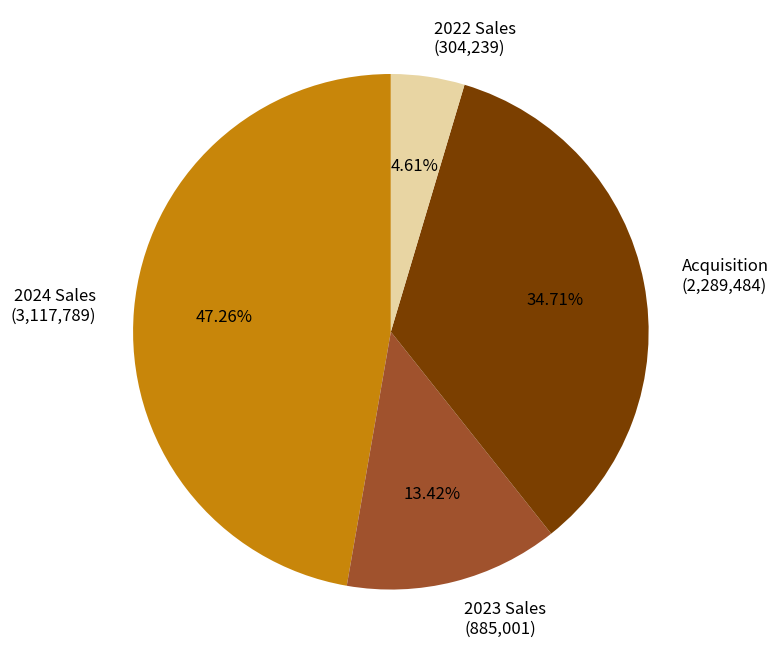

Is there any slice that represents more than half of the pie?

No